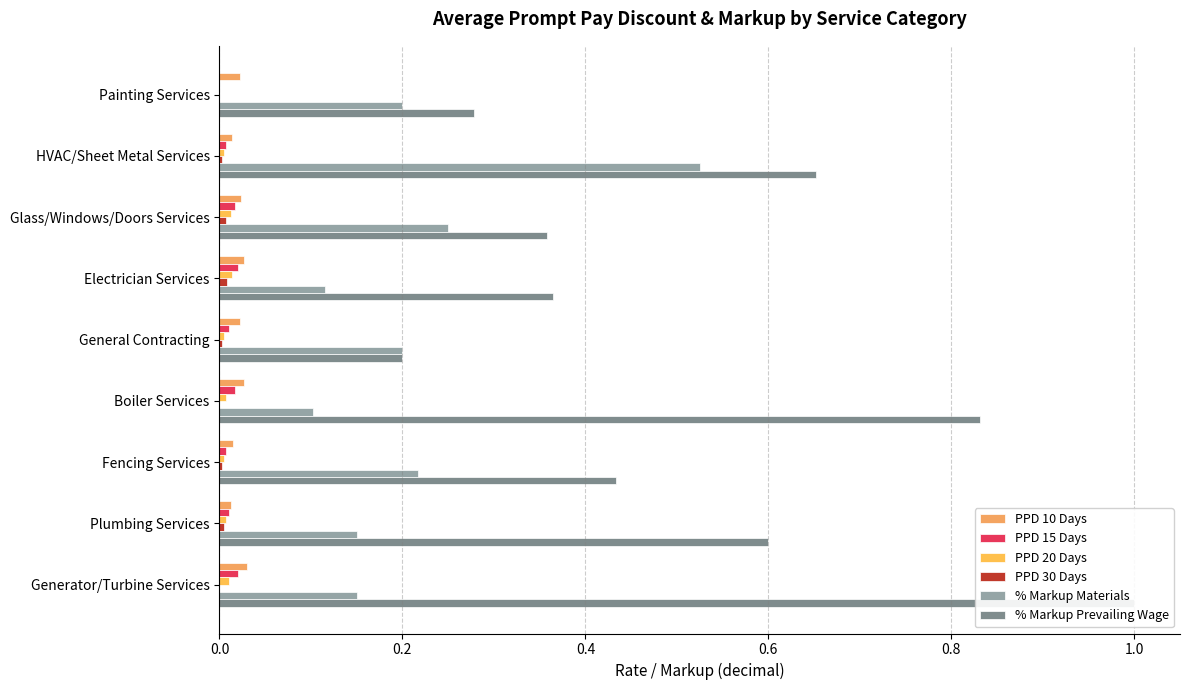

At Generator/Turbine Services, list the series in order from largest to smallest.

% Markup Prevailing Wage, % Markup Materials, PPD 10 Days, PPD 15 Days, PPD 20 Days, PPD 30 Days